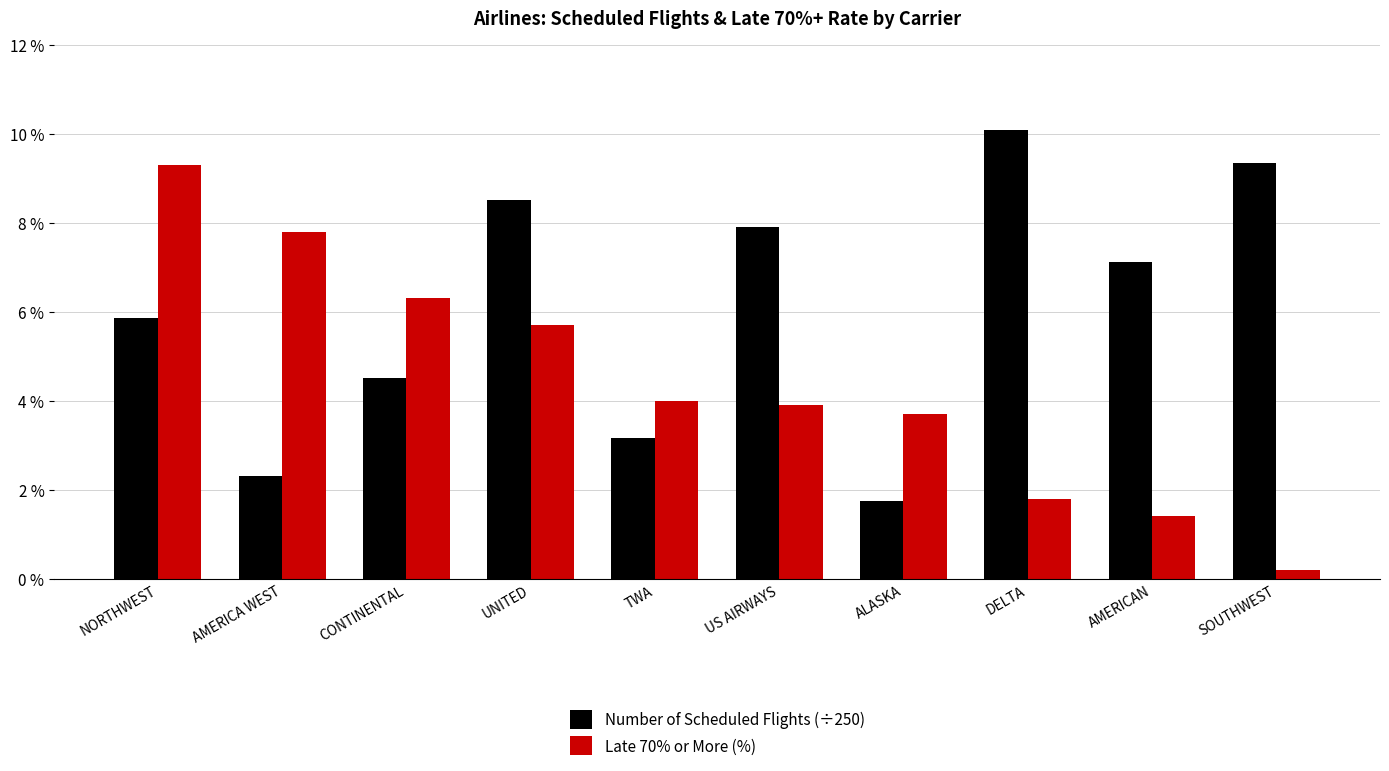

What is the value of the Late 70% or More (%) bar at the 9th from the left?

1.4